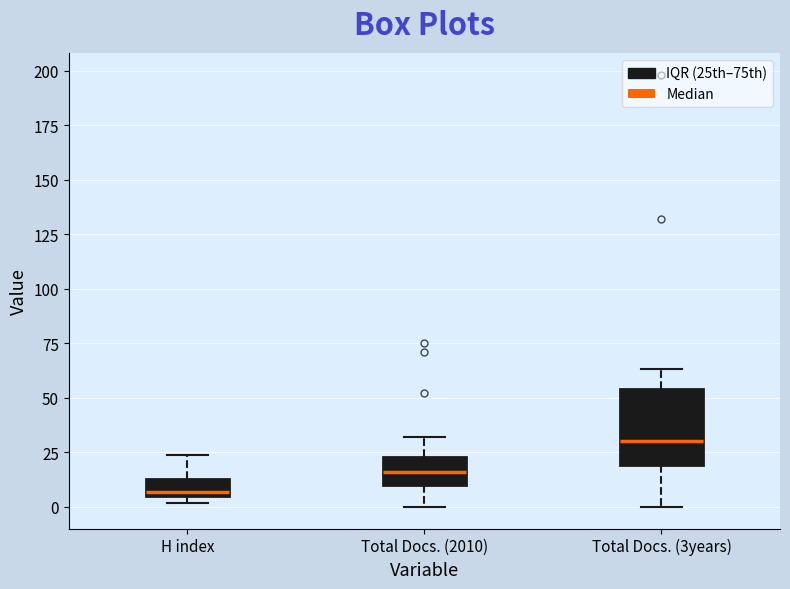

Reading left to right, read every box against the y-axis: the position of its median line, the range the box covers, and the ends of its whiskers. The values are not printed on the chart, so give them approximately, as read against the axis.

H index: median 5 (just above the box's lower edge), box 5 to 15, whiskers 0 to 25
Total Docs. (2010): median 15, box 10 to 25, whiskers 0 to 30
Total Docs. (3years): median 30, box 20 to 55, whiskers 0 to 65